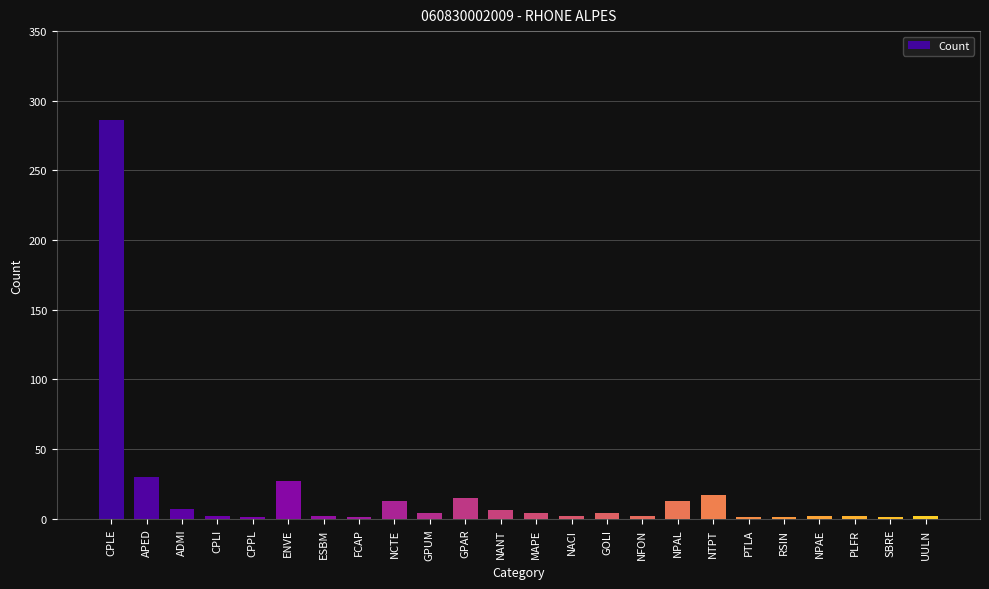

How many distinct data groups are displayed?

1